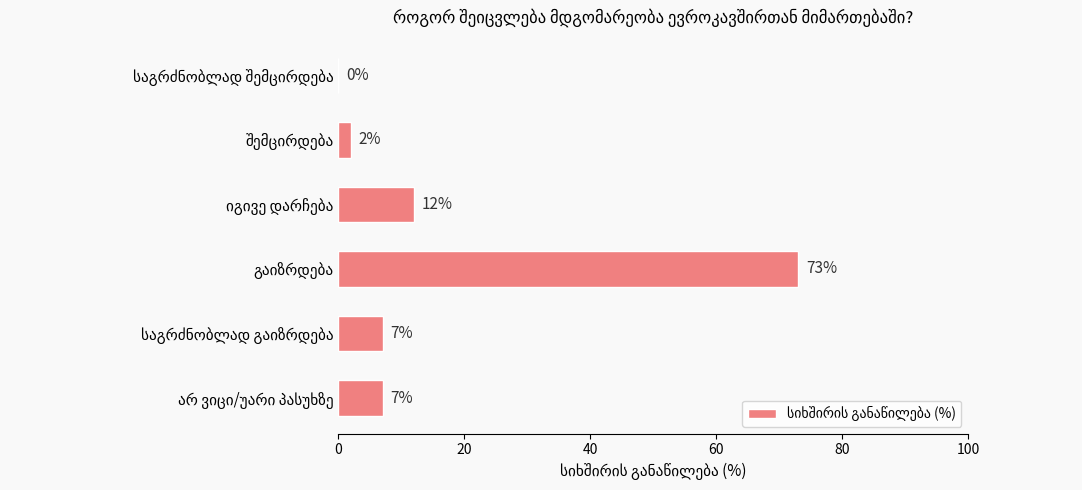

What is the greatest value displayed?

73